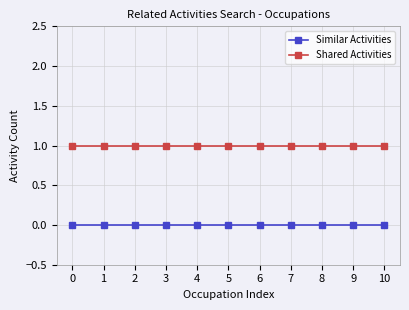

How many lines are shown in the chart?

2